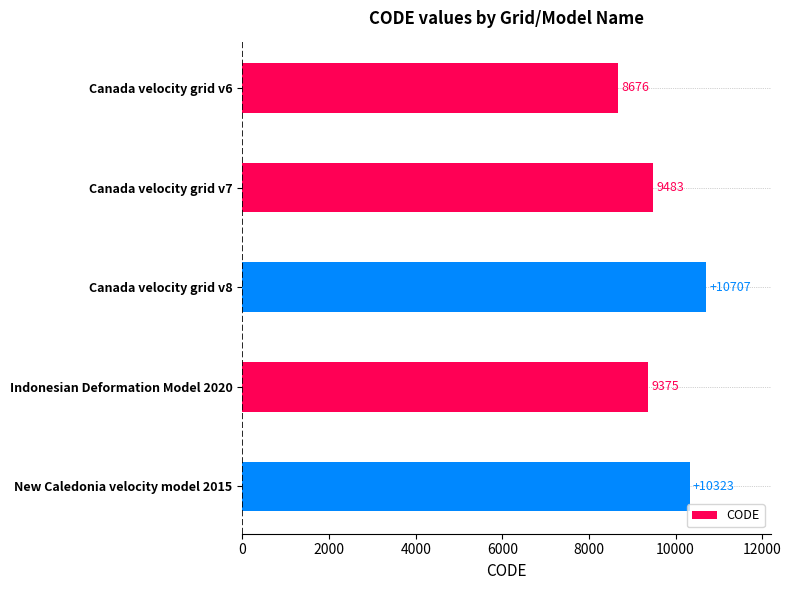

Reading top to bottom, list all the values displayed in this chart.

8676	9483	10707	9375	10323